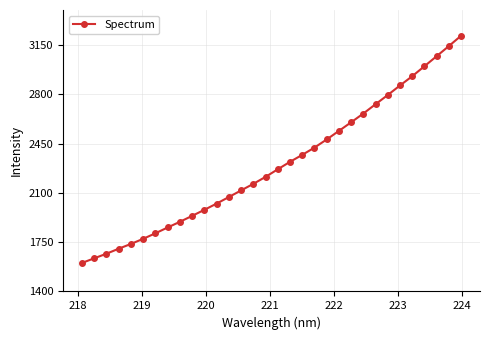

What is the maximum value shown in the chart?

3216.9